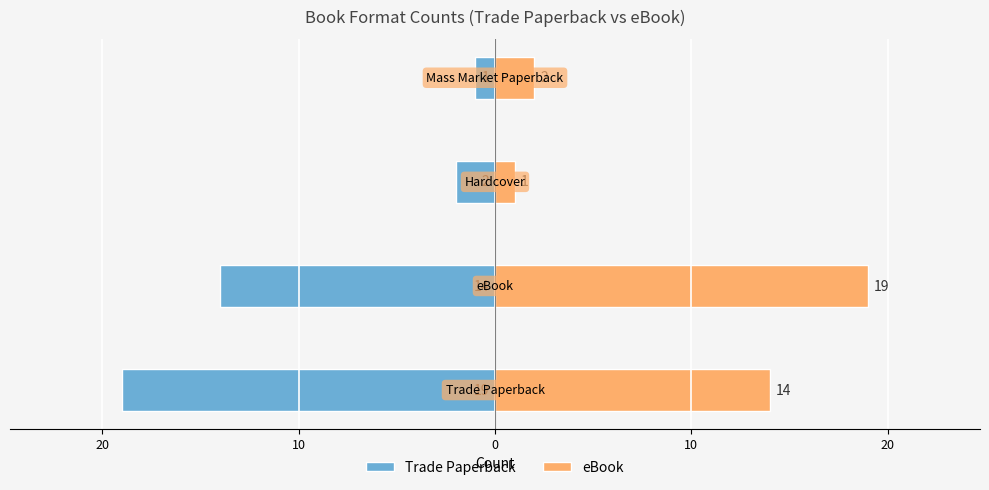

At how many categories does at least one series exceed 12?

2